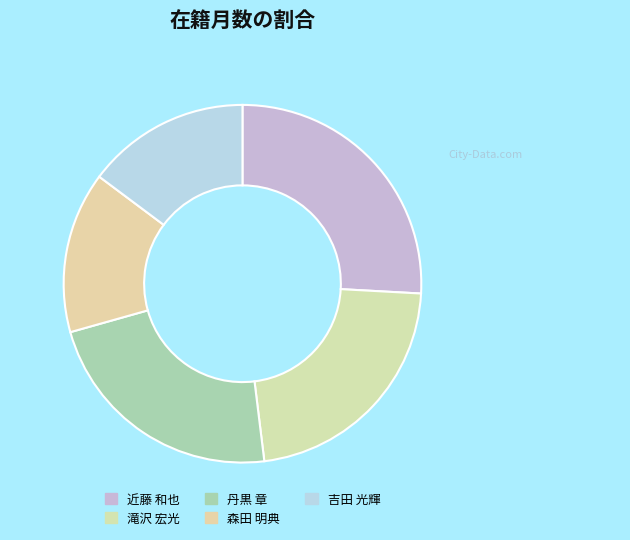

True or false: 丹黒 章 accounts for 23% of the total.

True